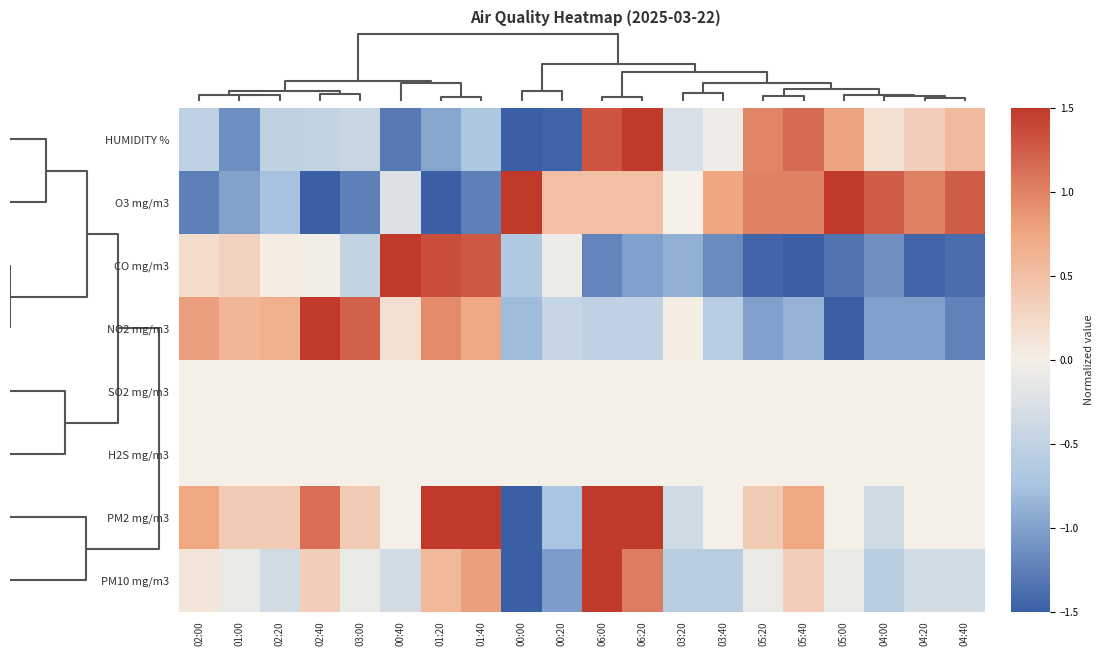

What is the spread (max minus min) of values at 04:20?

2.4